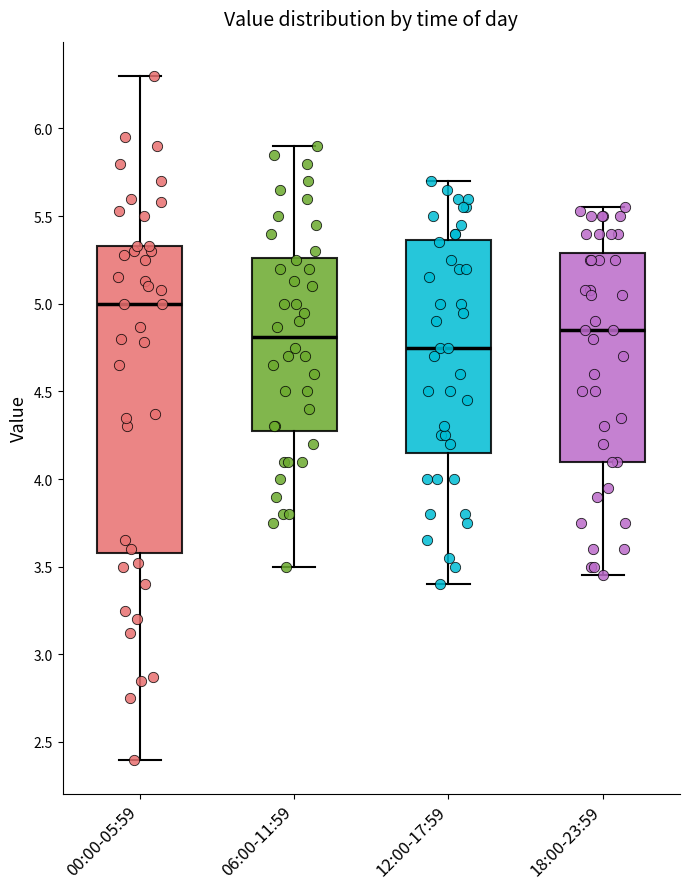

Where does the lower whisker of the box for 06:00-11:59 end on the y-axis? The values are not printed on the chart, so give them approximately, as read against the axis.

3.50